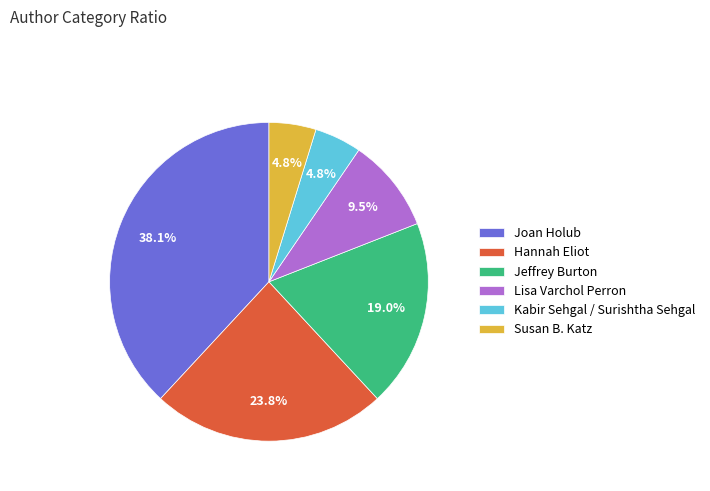

True or false: Joan Holub accounts for 30% of the total.

False